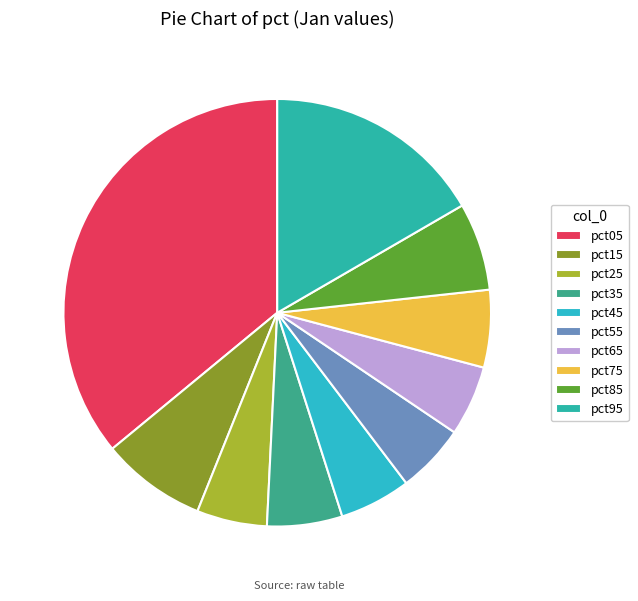

Does any single category account for the majority?

No